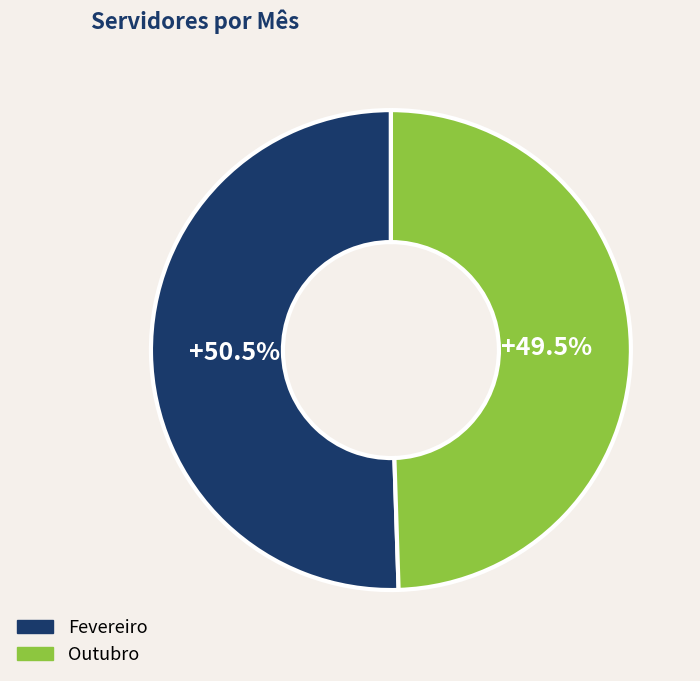

Which has a higher value, Fevereiro or Outubro?

Fevereiro